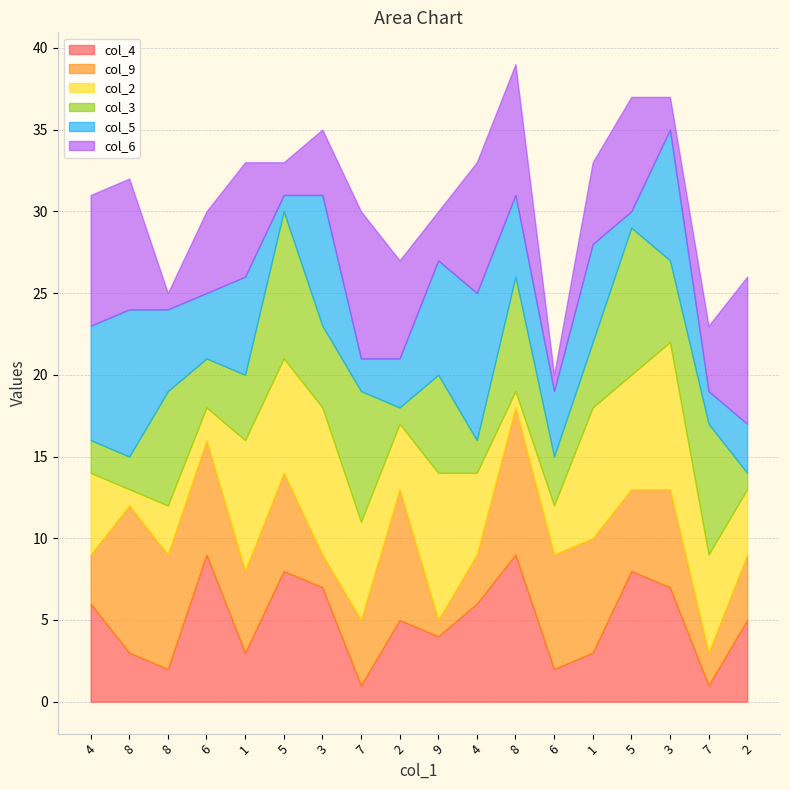

True or false: col_6 has more than 0 interior local peaks.

True